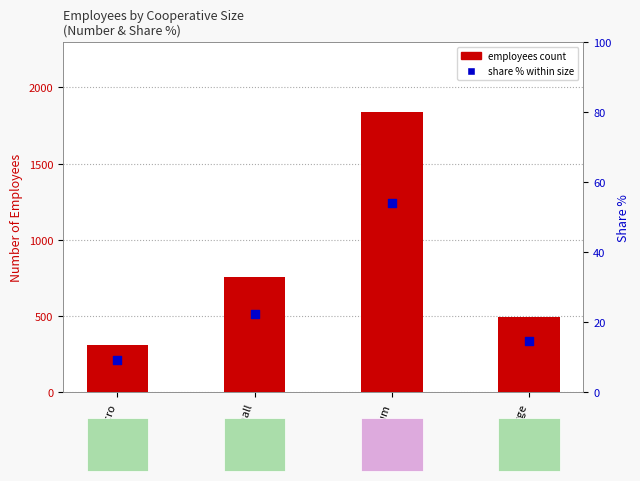

Is the value of employees count at Medium greater than the value of percentile share % at Large?

Yes